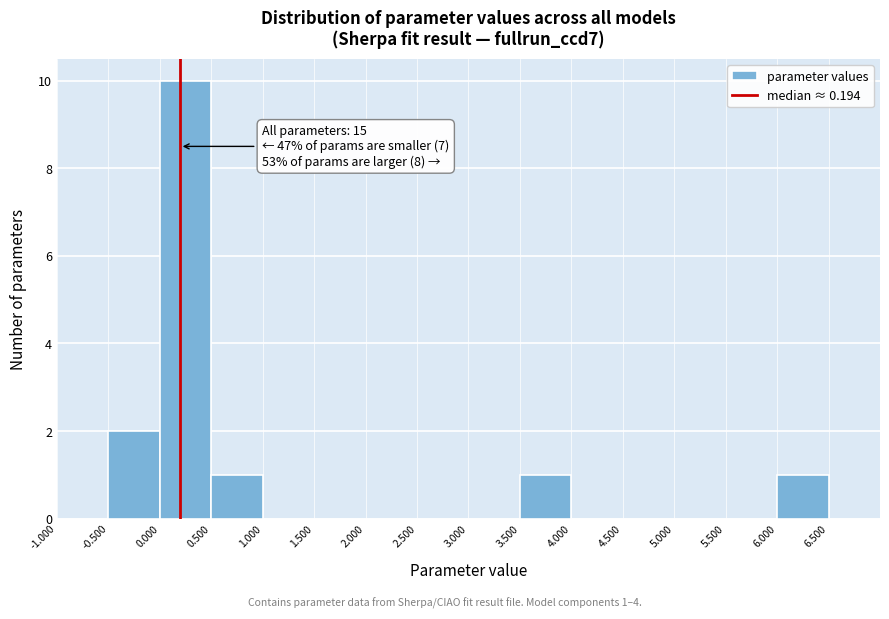

Over which range of the x-axis is the bar tallest?

0.0 to 0.5